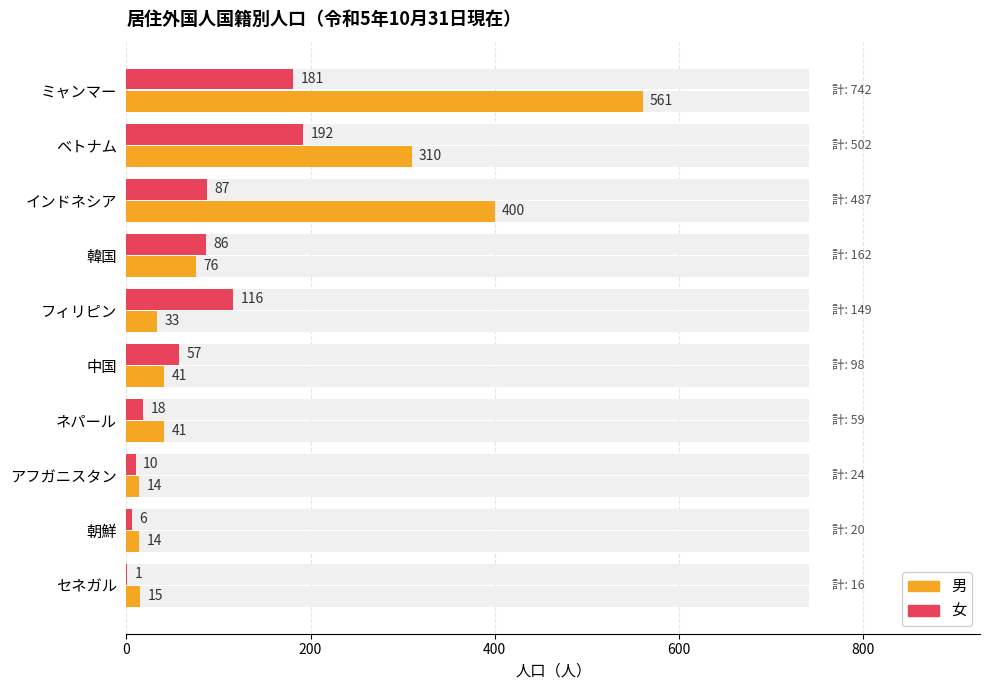

The 男 series shows 400 at インドネシア. True or false?

True